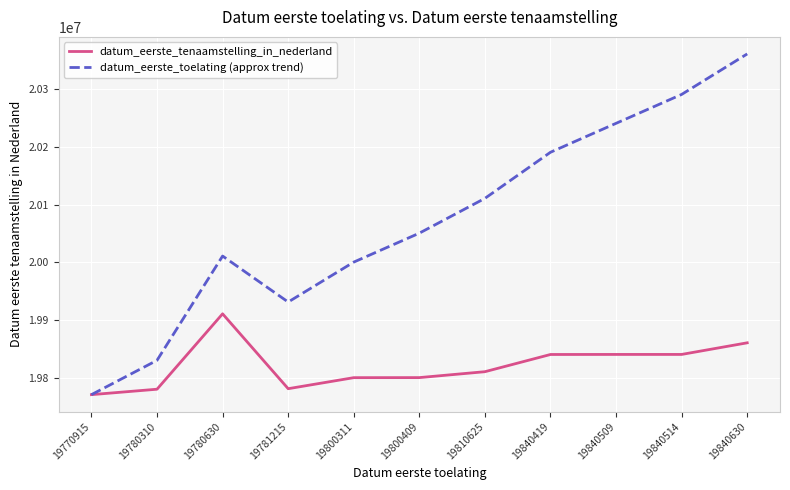

Where is datum_eerste_toelating (approx trend) nearest to the value 20065769?

19800409